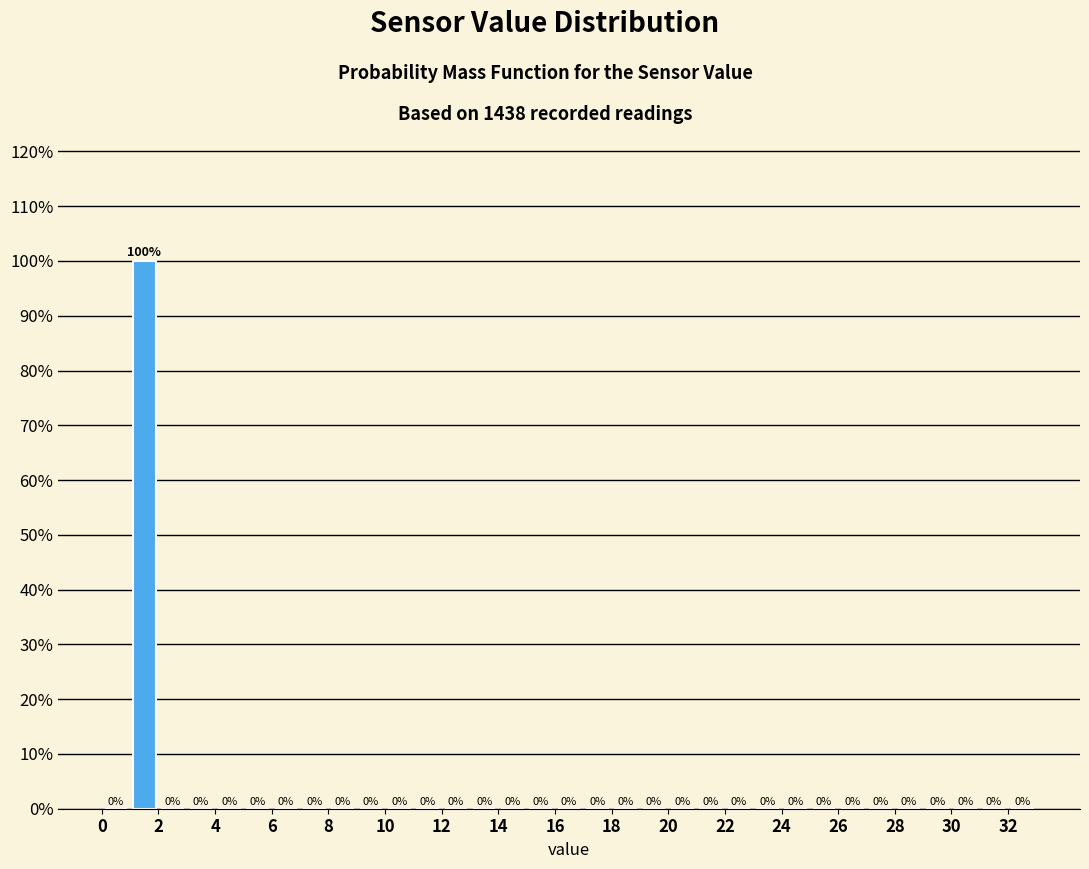

Reading left to right, transcribe this chart: for each bar, give the range it covers on the x-axis and its height.

0 to 1: 0
1 to 2: 100
2 to 3: 0
3 to 4: 0
4 to 5: 0
5 to 6: 0
6 to 7: 0
7 to 8: 0
8 to 9: 0
9 to 10: 0
10 to 11: 0
11 to 12: 0
12 to 13: 0
13 to 14: 0
14 to 15: 0
15 to 16: 0
16 to 17: 0
17 to 18: 0
18 to 19: 0
19 to 20: 0
20 to 21: 0
21 to 22: 0
22 to 23: 0
23 to 24: 0
24 to 25: 0
25 to 26: 0
26 to 27: 0
27 to 28: 0
28 to 29: 0
29 to 30: 0
30 to 31: 0
31 to 32: 0
32 to 33: 0